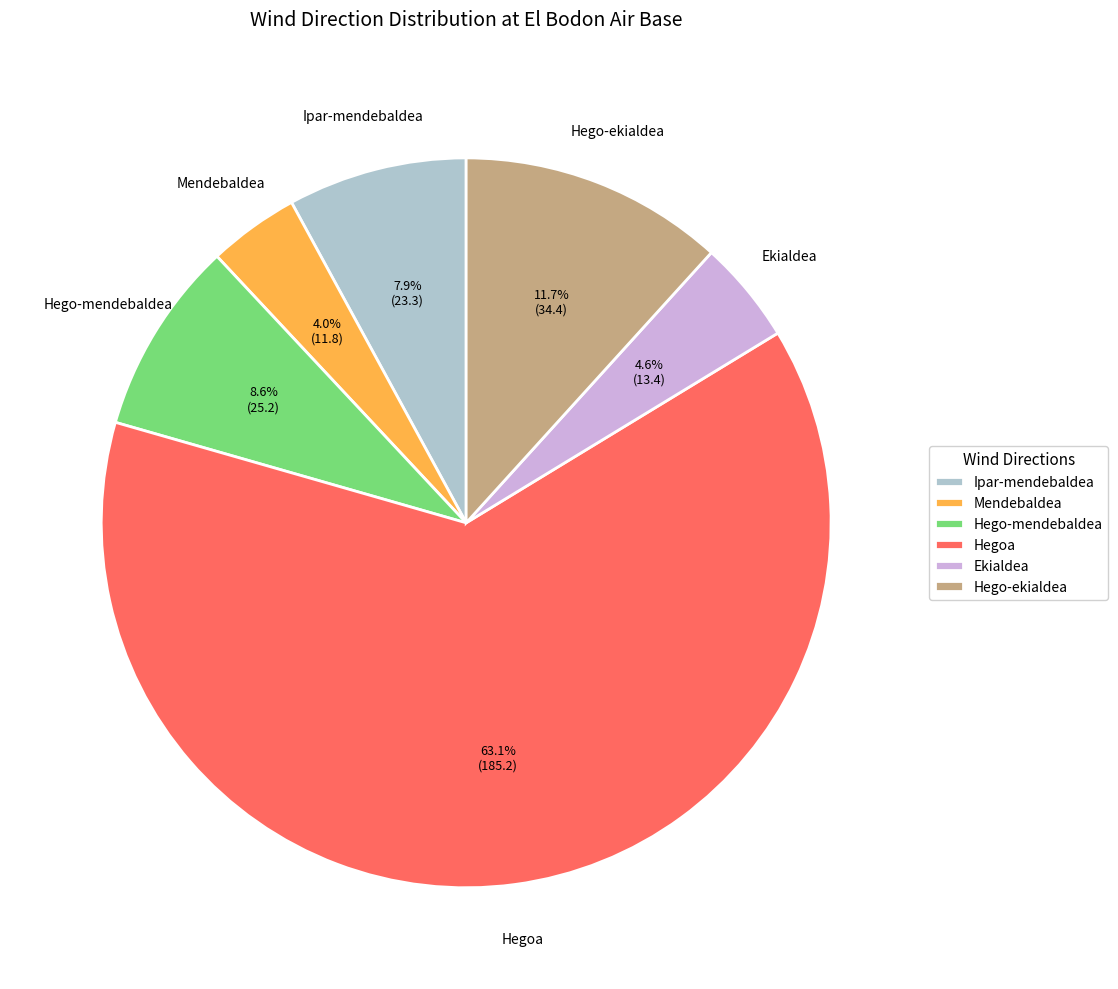

Between Ipar-mendebaldea and Hego-mendebaldea, which is larger?

Hego-mendebaldea